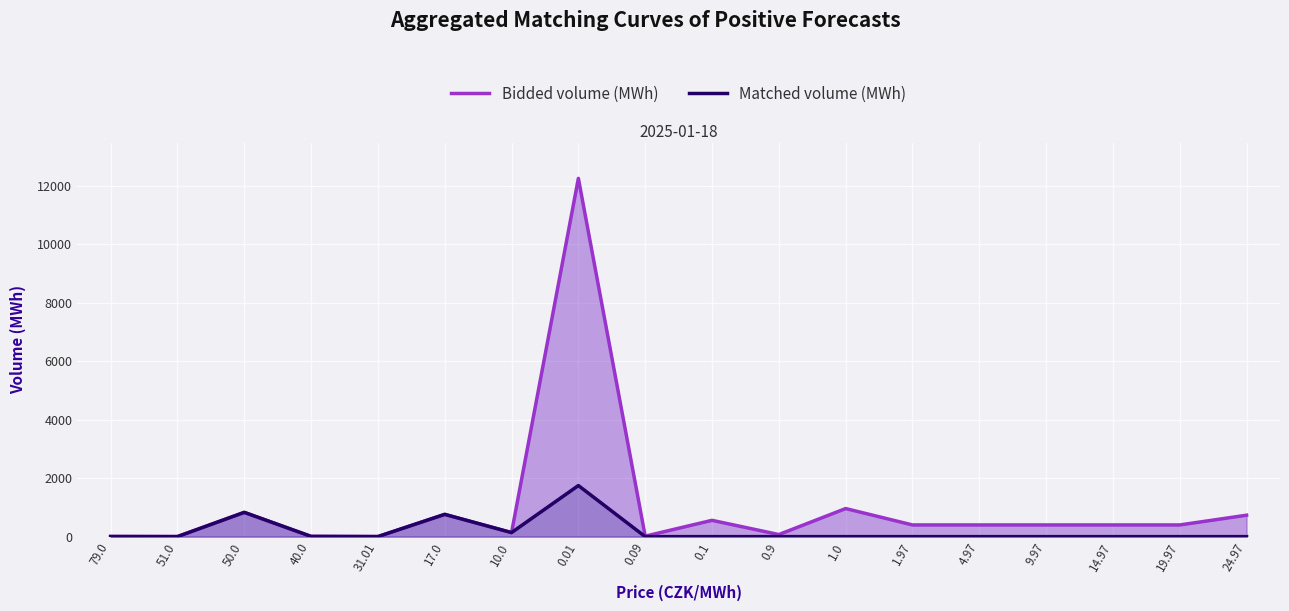

Rank the series by their average value, from highest to lowest.

Bidded volume (MWh), Matched volume (MWh)